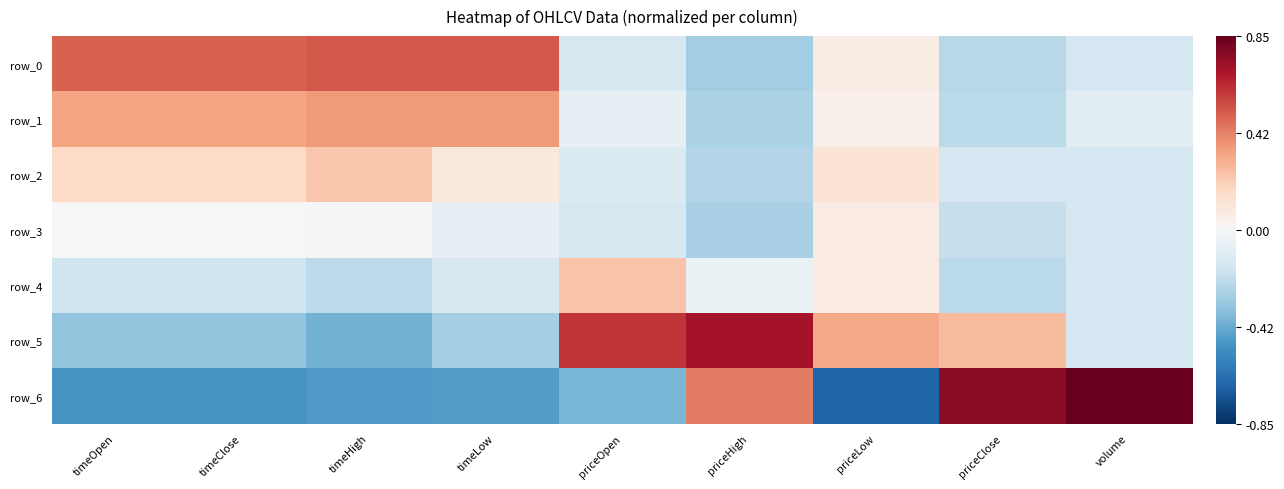

Between timeOpen and timeHigh, which is larger?

timeHigh